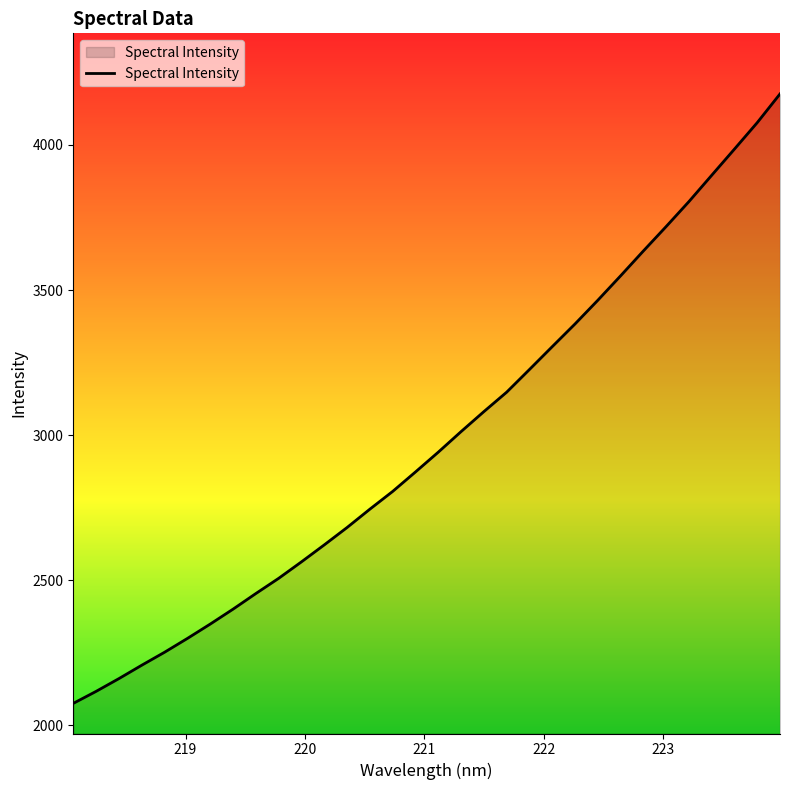

What is the minimum value shown in the chart?

2075.7